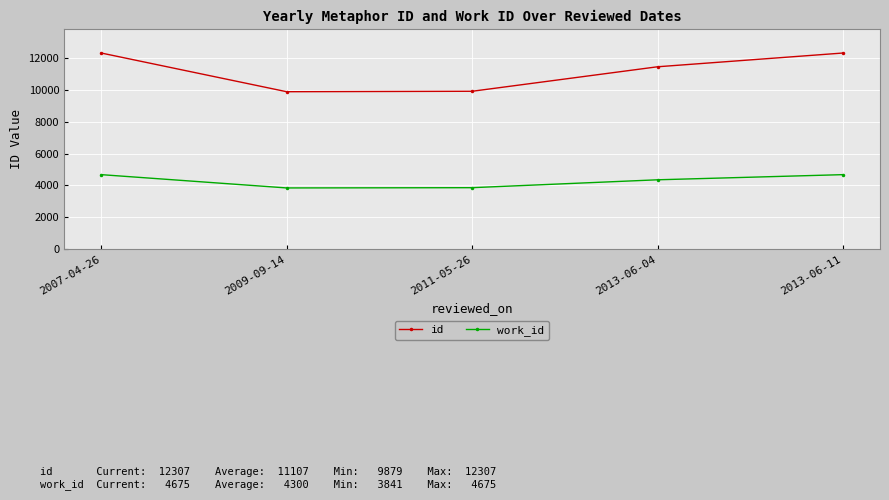

How many lines are shown in the chart?

2